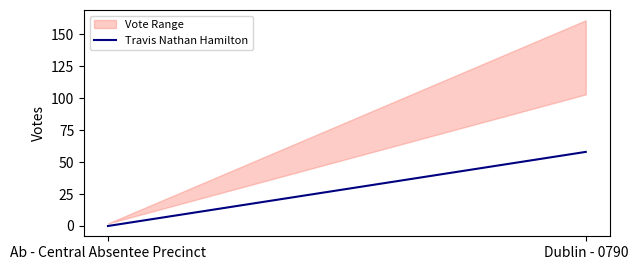

Which has a higher value, Dublin - 0790 or Ab - Central Absentee Precinct?

Dublin - 0790